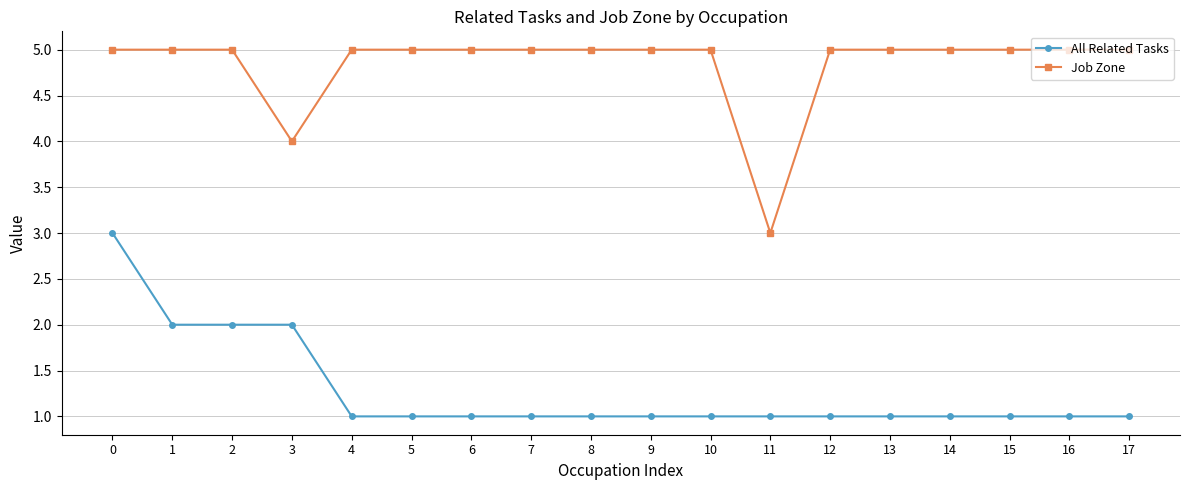

How many data points does each series have?

18